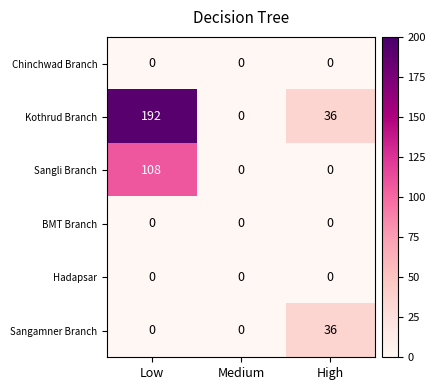

What is the spread (max minus min) of values at Low?

192